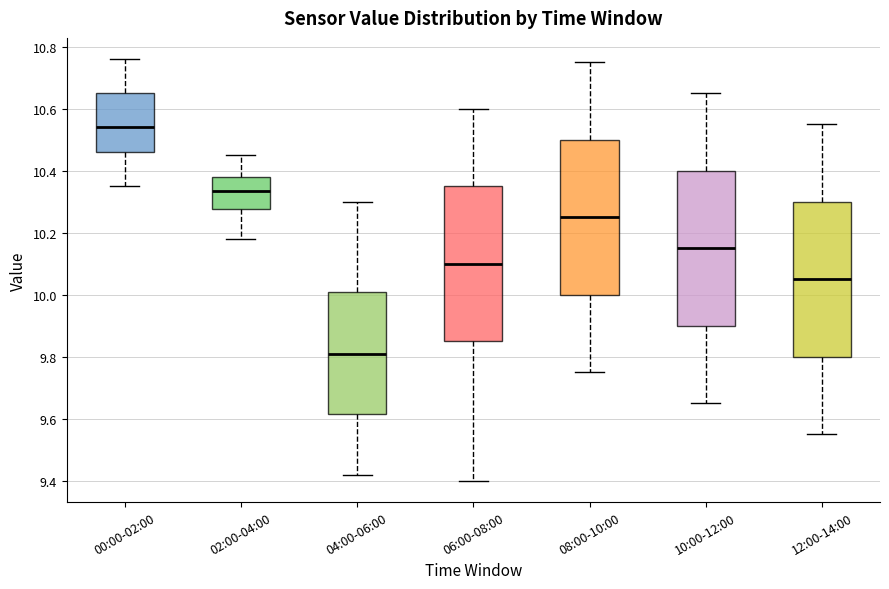

Where does the upper whisker of the box for 00:00-02:00 end on the y-axis? The values are not printed on the chart, so give them approximately, as read against the axis.

10.76